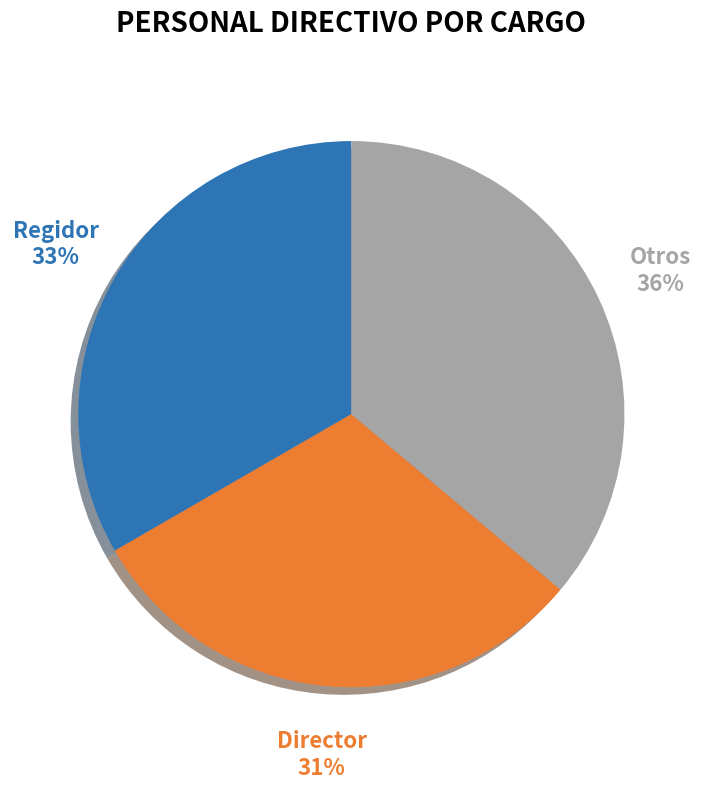

To the nearest percent, what is the average slice percentage?

33%